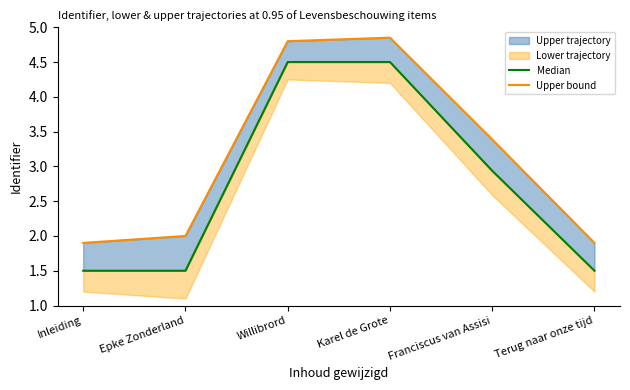

In Median, how many points are higher than both neighbors (excluding endpoints)?

1